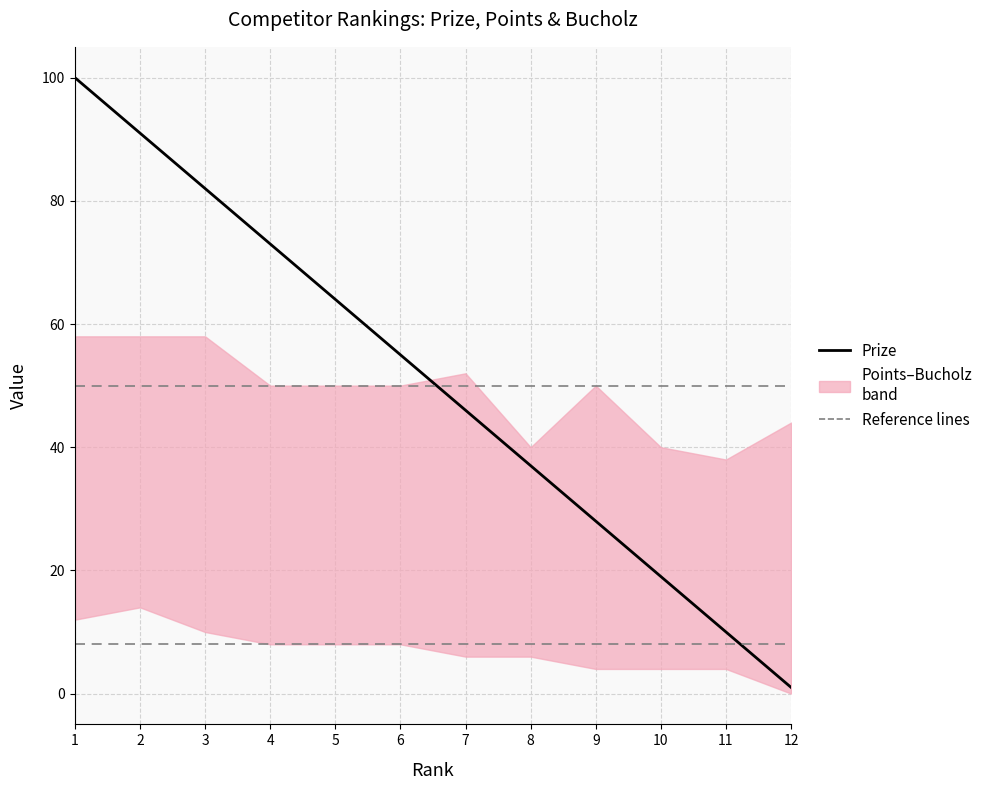

Count the number of data series in this chart.

3